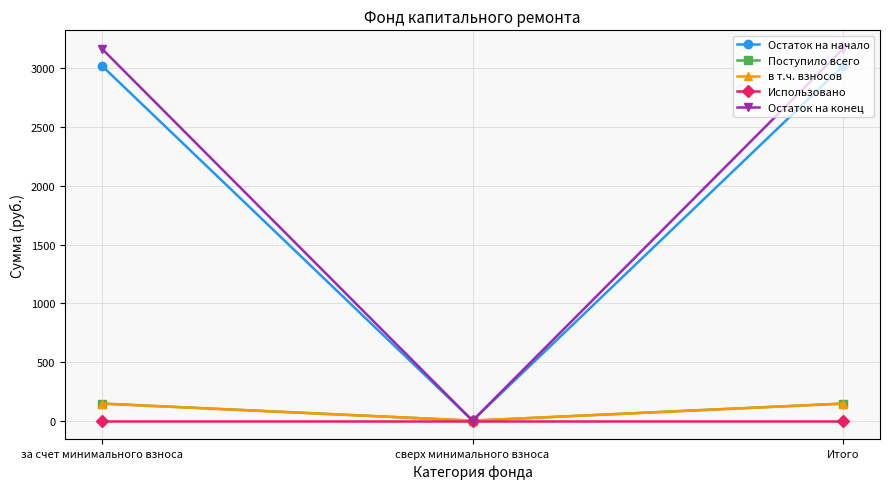

How many series are shown in this chart?

5